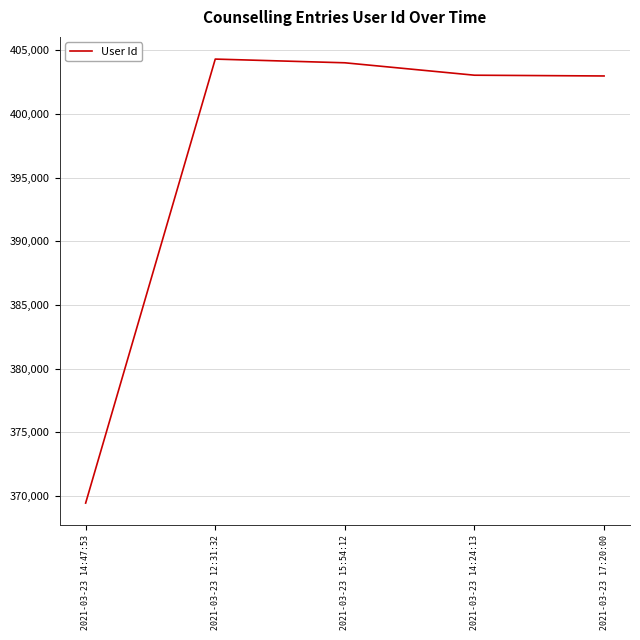

Does the chart display data point markers on the line(s)?

No